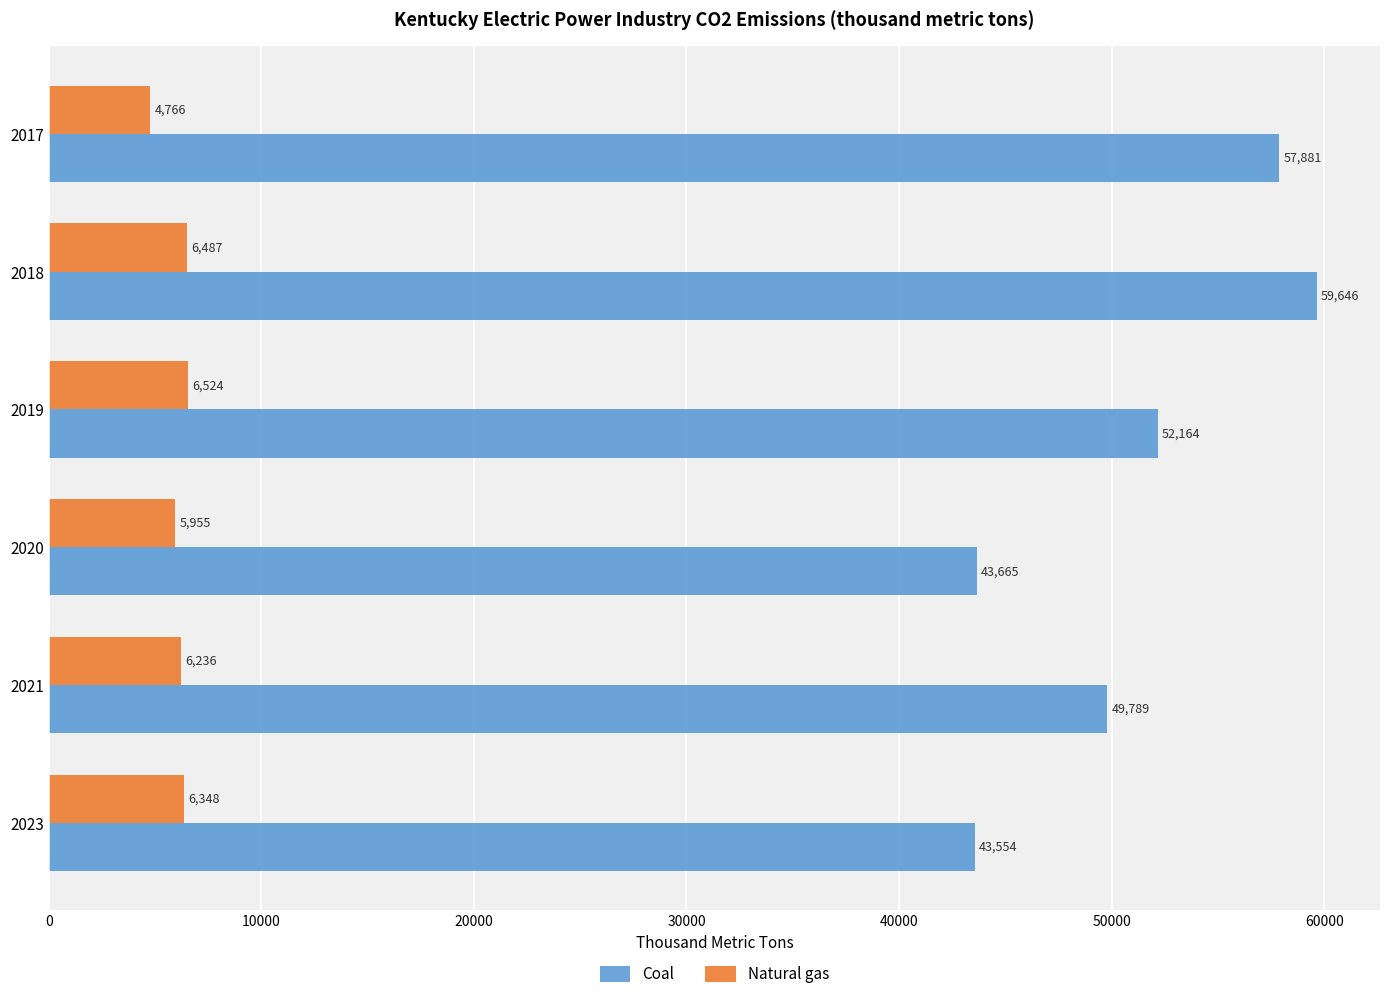

What is the difference between the maximum and minimum values in the Natural gas series?

1758